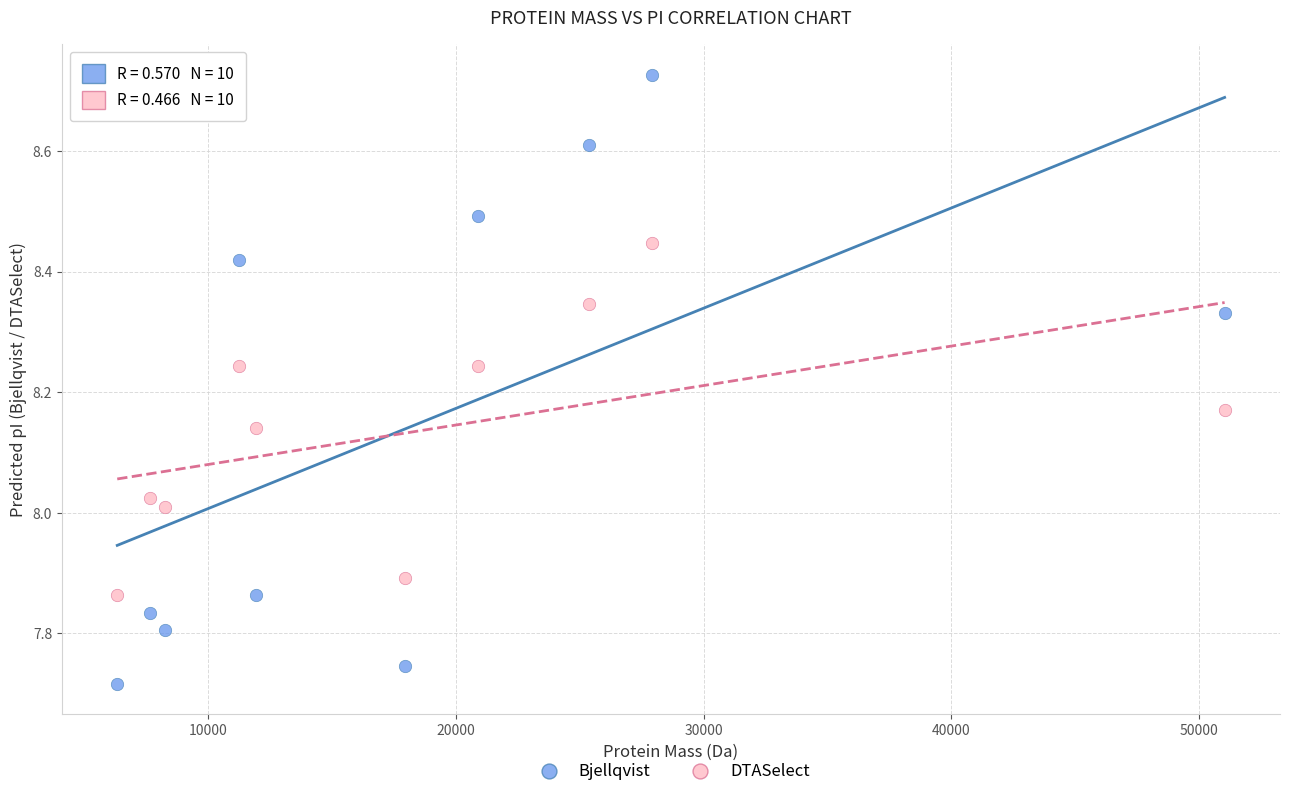

Across all data points, what is the range of X values (max minus min)?

44734.6